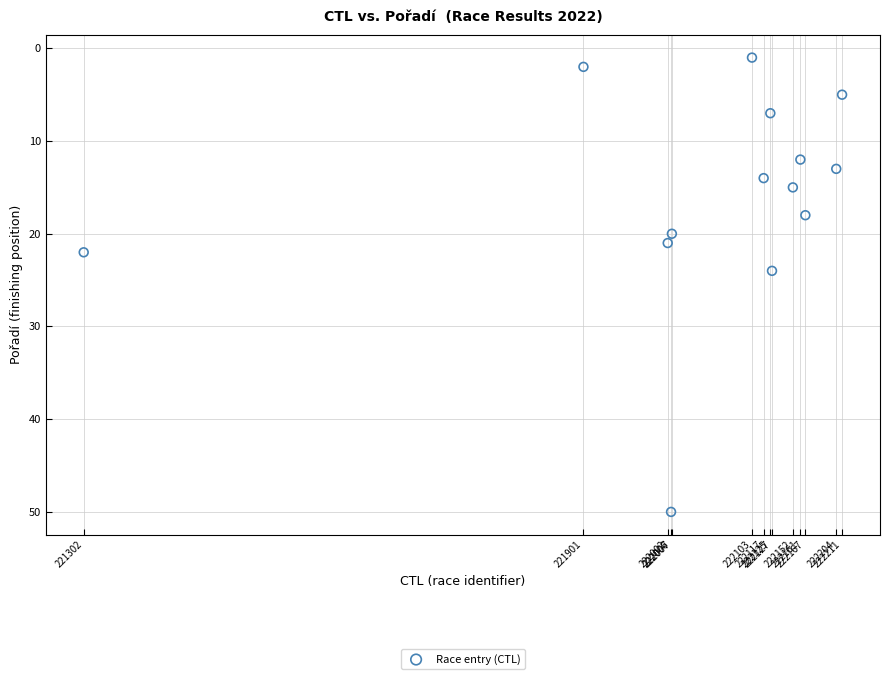

What is the range of Y values (max minus min)?

49